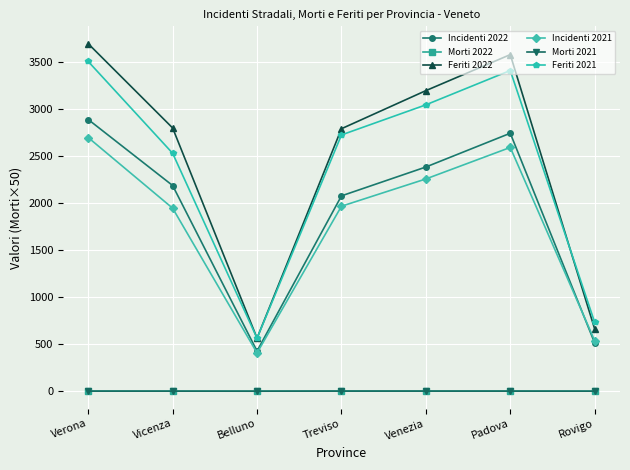

The value of Morti 2021 at Rovigo is 0.4. True or false?

True